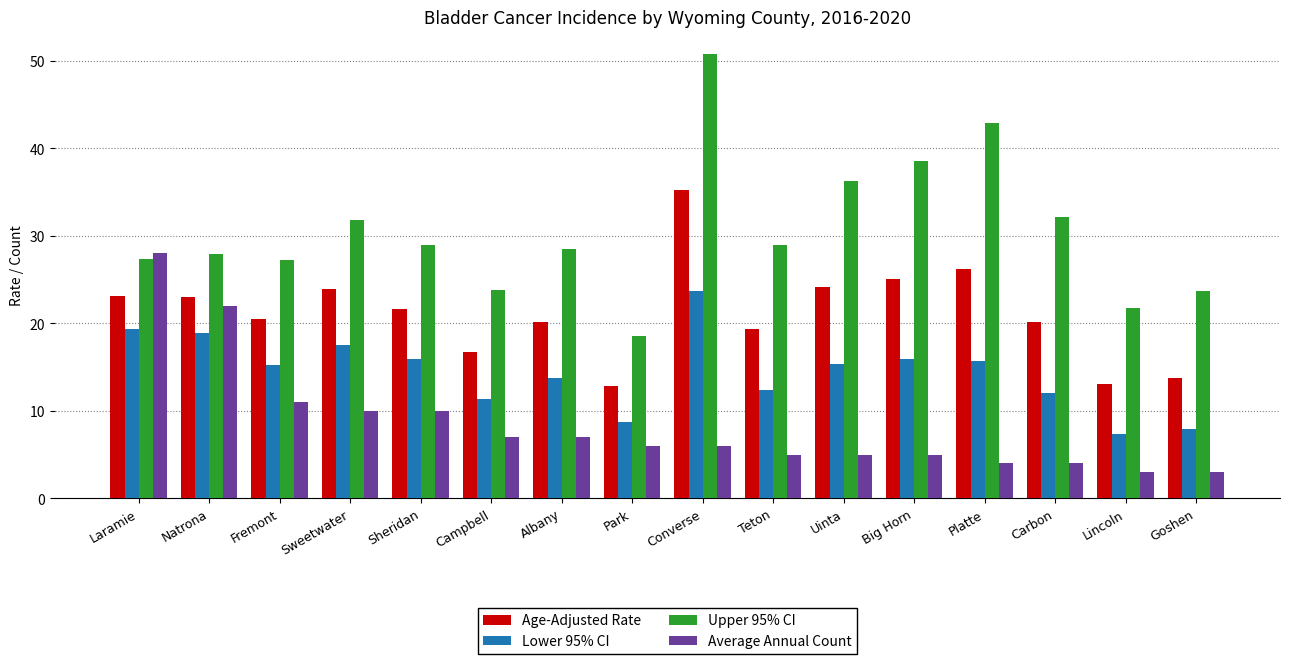

Where does the Lower 95% CI series first go above 15?

Laramie